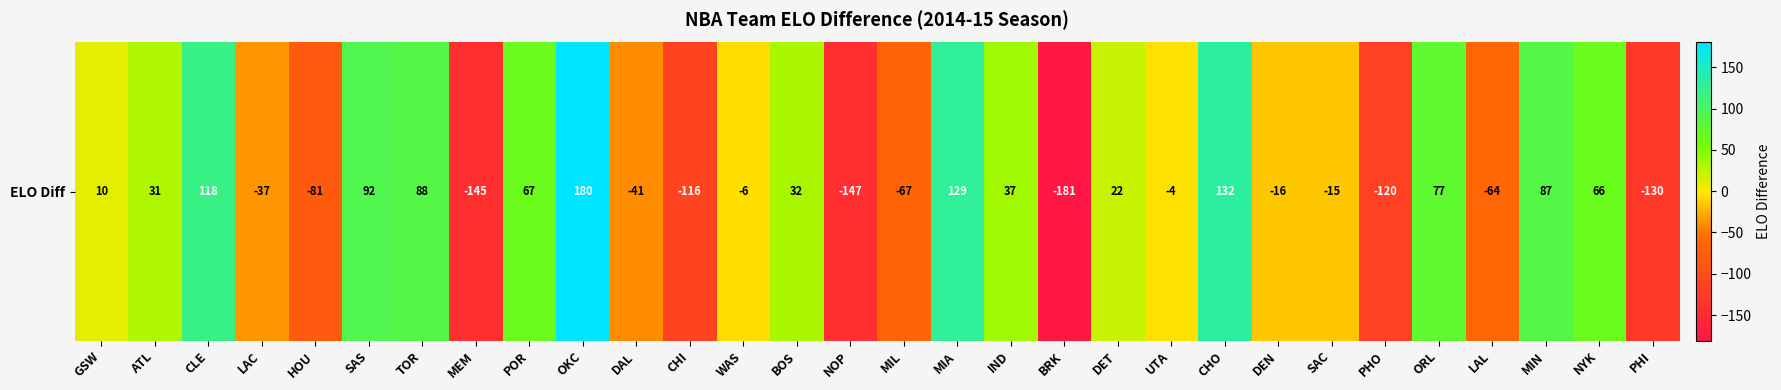

At which label does the data first exceed 10?

ATL